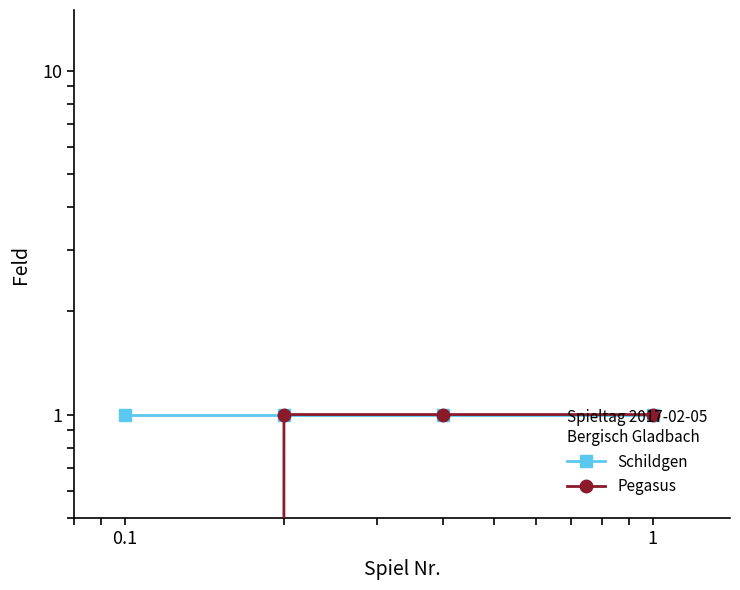

True or false: Schildgen and Pegasus intersect in this chart.

False